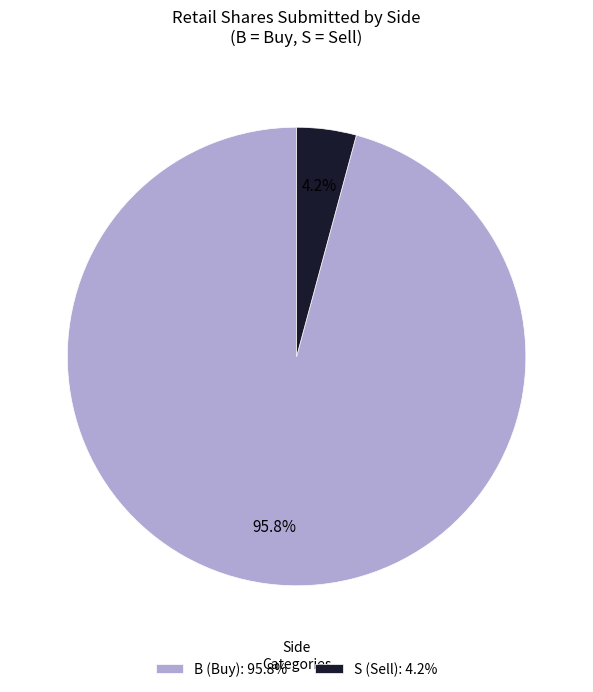

Is there any slice that represents more than half of the pie?

Yes